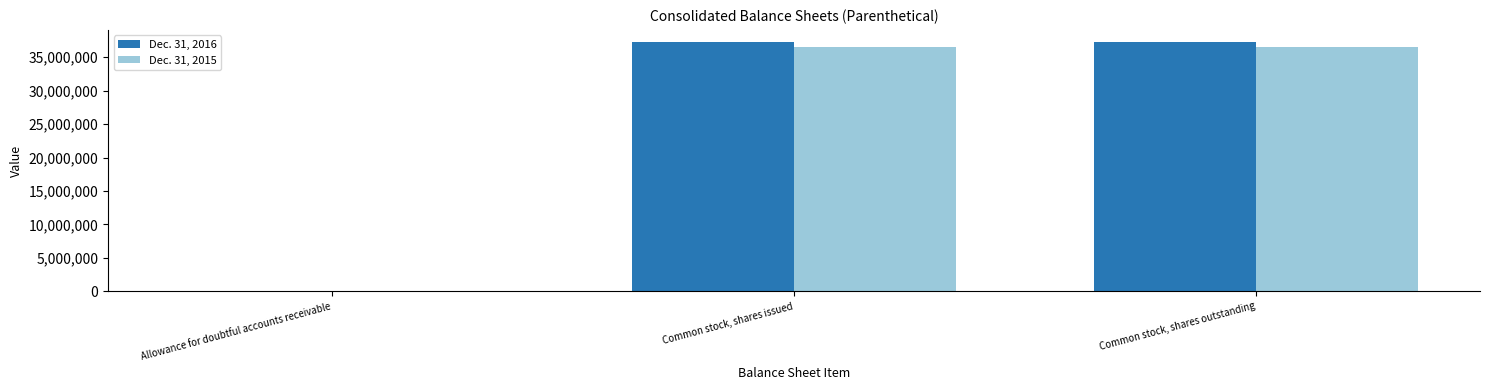

The Dec. 31, 2015 series shows 15110296 at Common stock, shares outstanding. True or false?

False